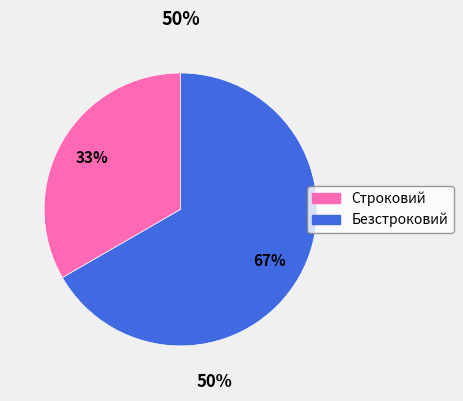

To the nearest percent, what is the average slice percentage?

50%